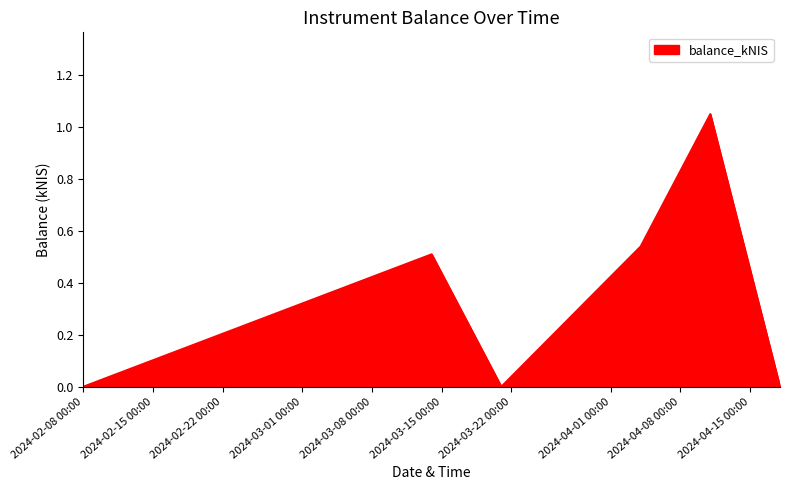

What is the sum of all values?

2.1